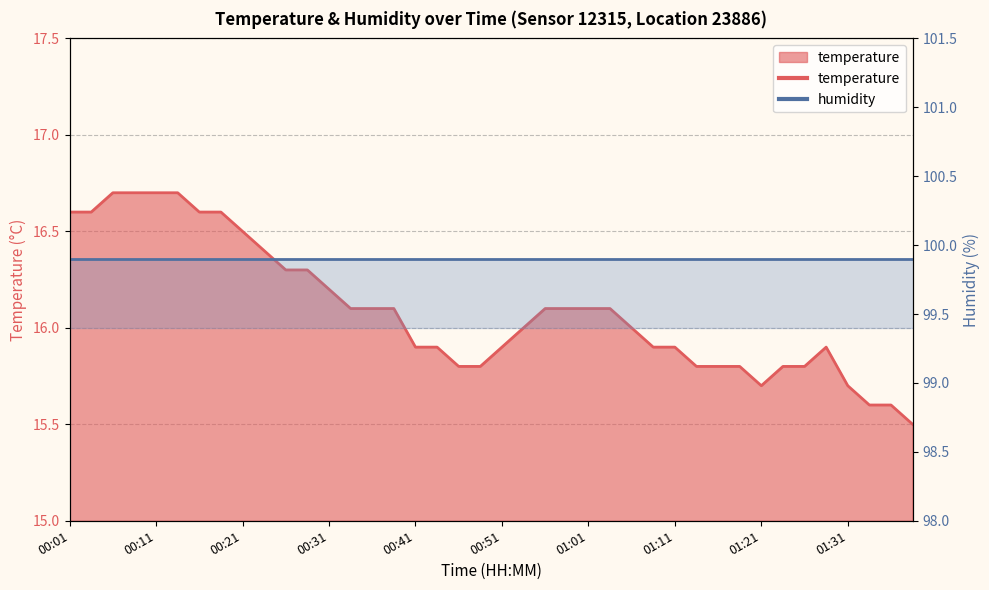

How many points are lower than both their immediate neighbors (excluding endpoints)?

1